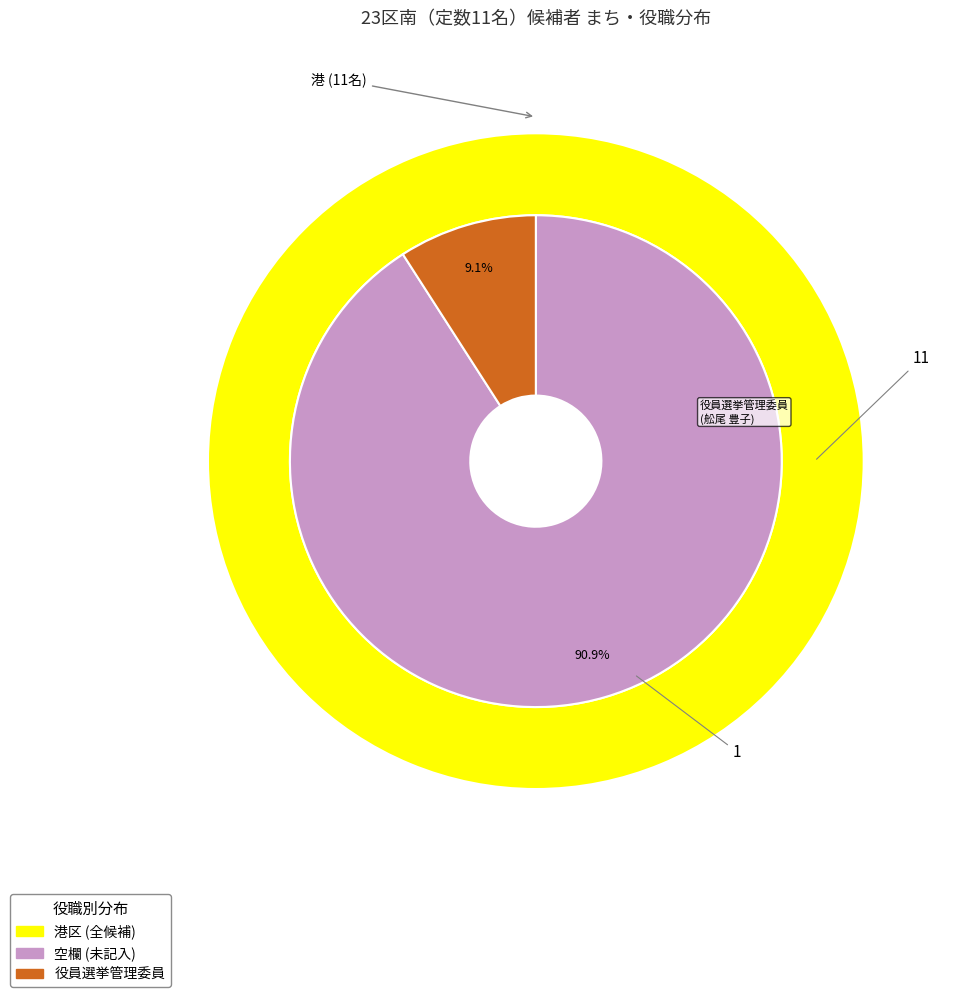

The 7 slice represents 1% of the pie. True or false?

False